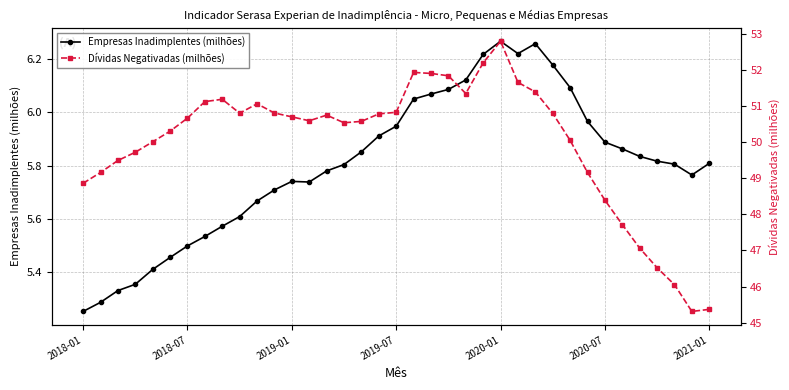

In Dívidas Negativadas (milhões), how many points are higher than both neighbors (excluding endpoints)?

5